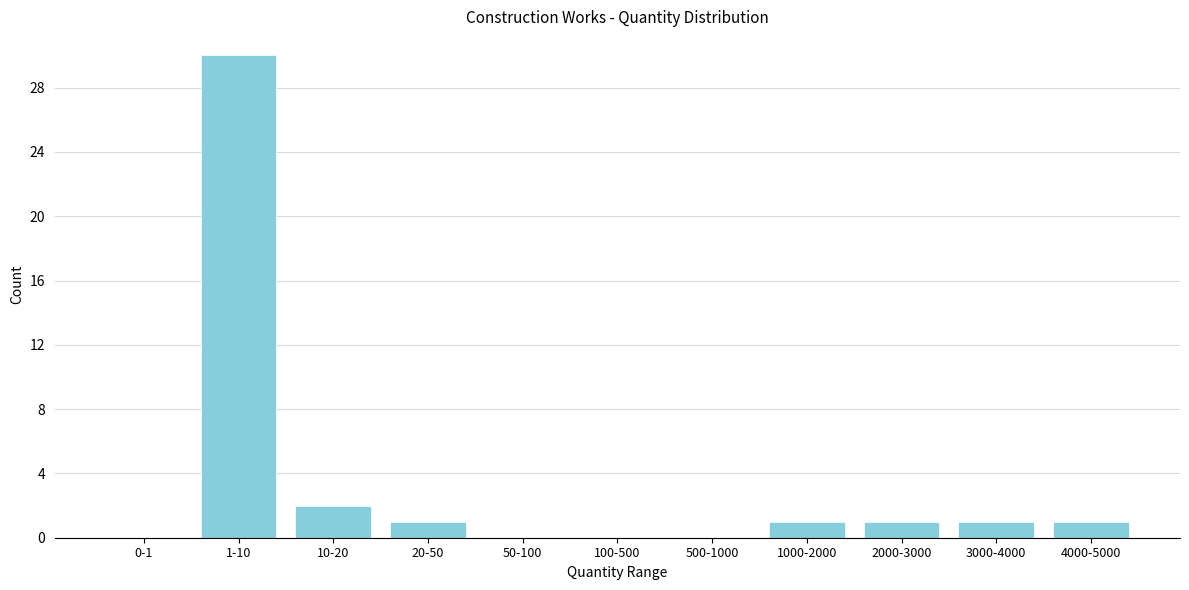

Reading left to right, extract all data points from this chart.

0-1=0	1-10=30	10-20=2	20-50=1	50-100=0	100-500=0	500-1000=0	1000-2000=1	2000-3000=1	3000-4000=1	4000-5000=1